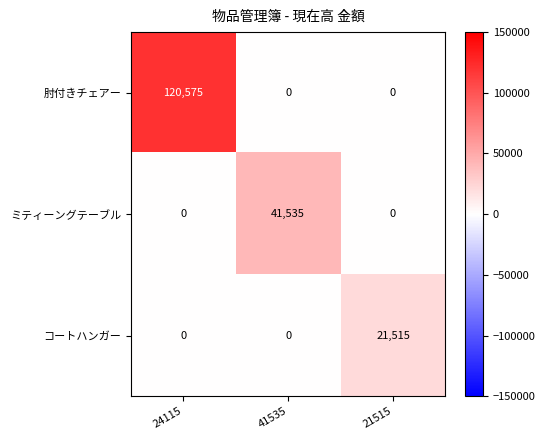

At which category is the sum across all series the highest?

24115